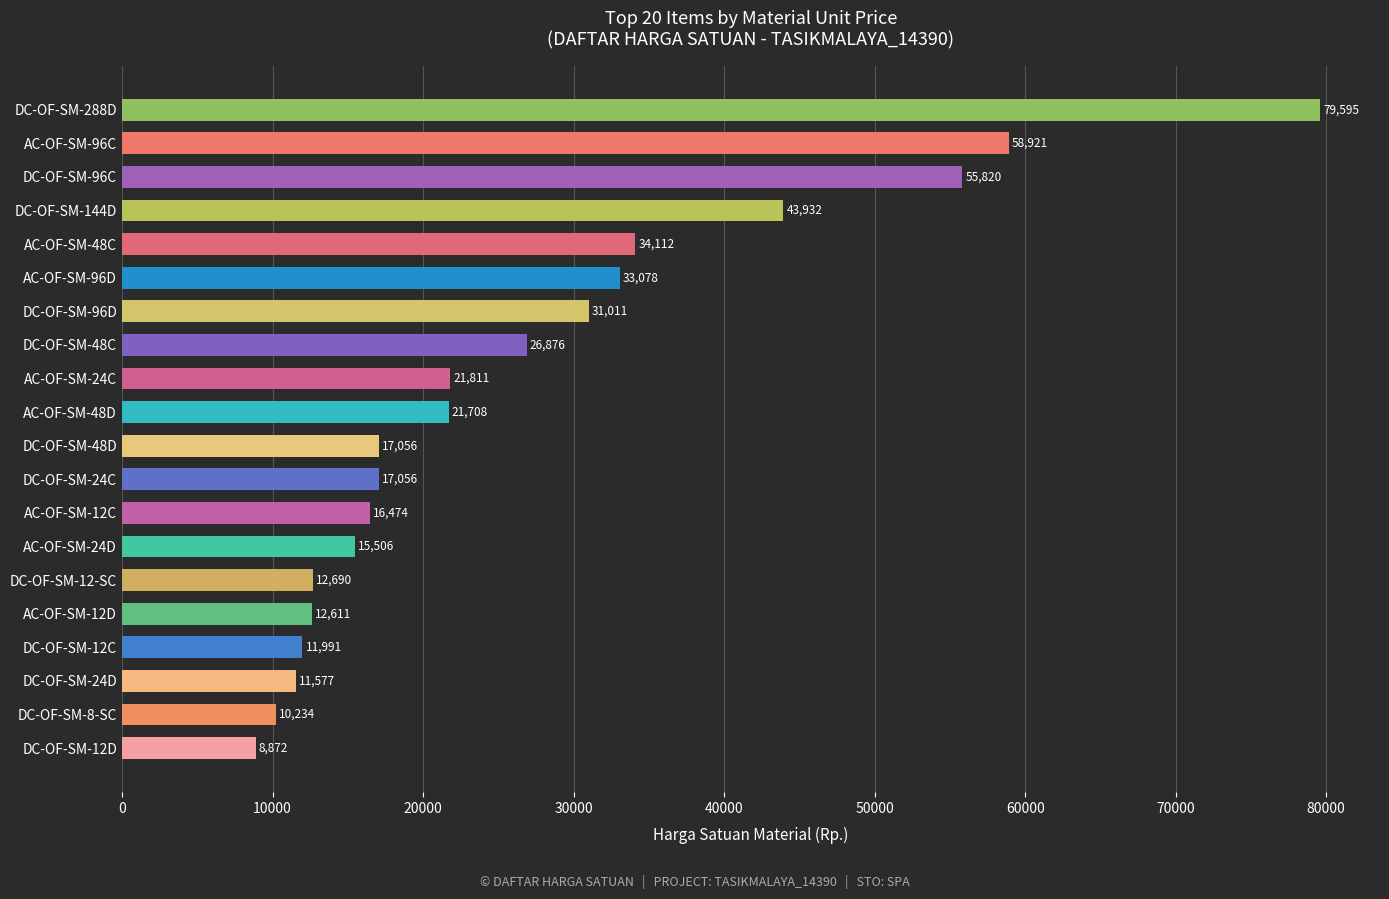

What is the average value?

27047